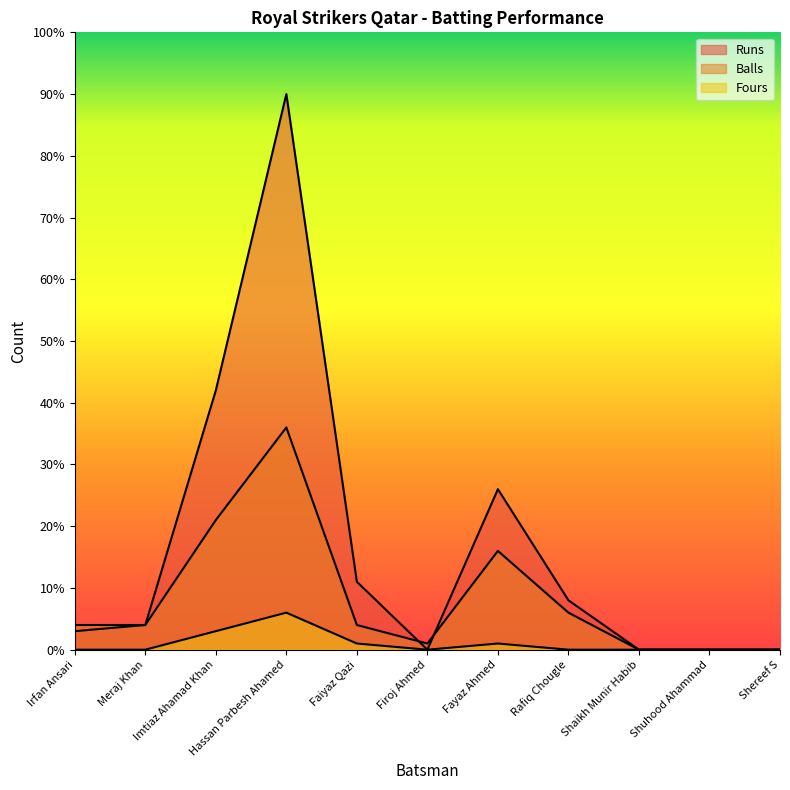

Reading left to right, transcribe all the data shown in this chart.

Runs: Irfan Ansari=3	Meraj Khan=4	Imtiaz Ahamad Khan=42	Hassan Parbesh Ahamed=90	Faiyaz Qazi=11	Firoj Ahmed=0	Fayaz Ahmed=26	Rafiq Chougle=8	Shaikh Munir Habib=0	Shuhood Ahammad=0	Shereef S=0
Balls: Irfan Ansari=4	Meraj Khan=4	Imtiaz Ahamad Khan=21	Hassan Parbesh Ahamed=36	Faiyaz Qazi=4	Firoj Ahmed=1	Fayaz Ahmed=16	Rafiq Chougle=6	Shaikh Munir Habib=0	Shuhood Ahammad=0	Shereef S=0
Fours: Irfan Ansari=0	Meraj Khan=0	Imtiaz Ahamad Khan=3	Hassan Parbesh Ahamed=6	Faiyaz Qazi=1	Firoj Ahmed=0	Fayaz Ahmed=1	Rafiq Chougle=0	Shaikh Munir Habib=0	Shuhood Ahammad=0	Shereef S=0